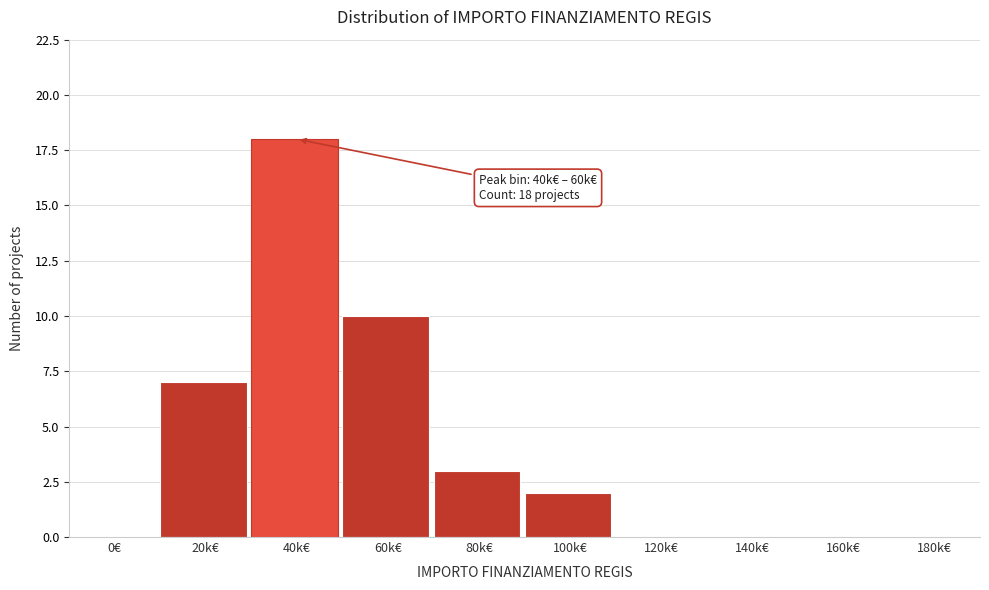

Reading right to left, list all the values displayed in this chart.

180k€=0	160k€=0	140k€=0	120k€=0	100k€=2	80k€=3	60k€=10	40k€=18	20k€=7	0€=0